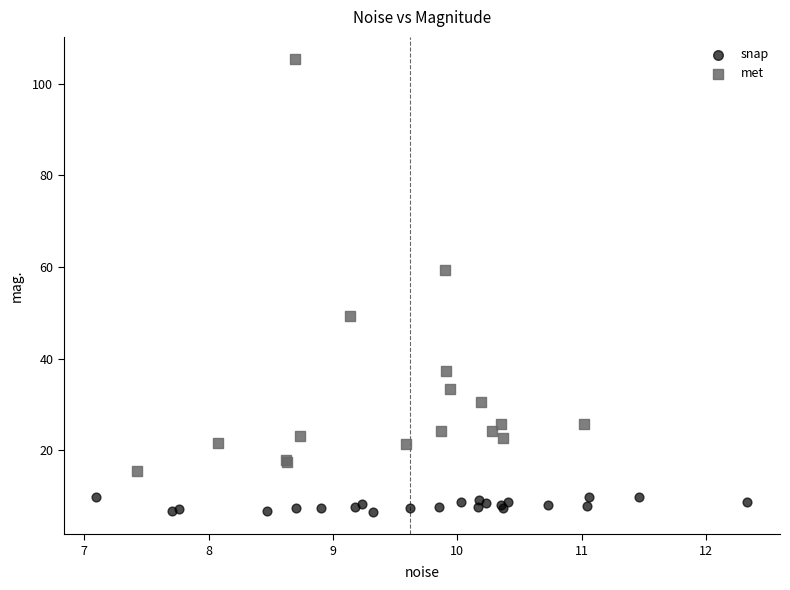

Which series reaches the maximum Y coordinate?

met